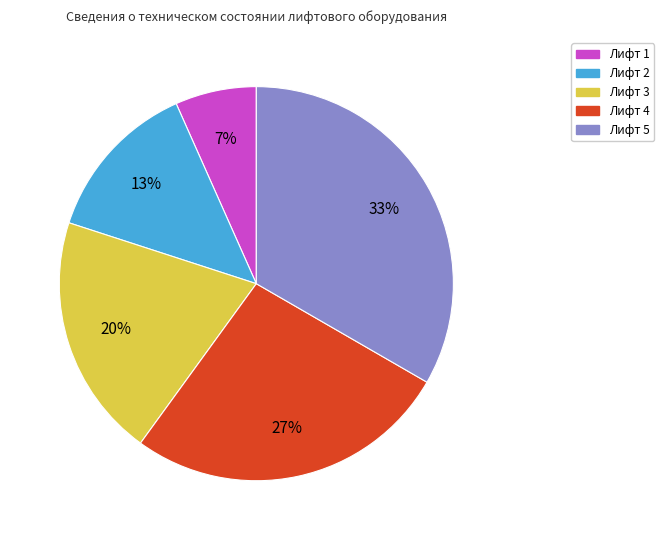

Which has a higher value, Лифт 5 or Лифт 2?

Лифт 5